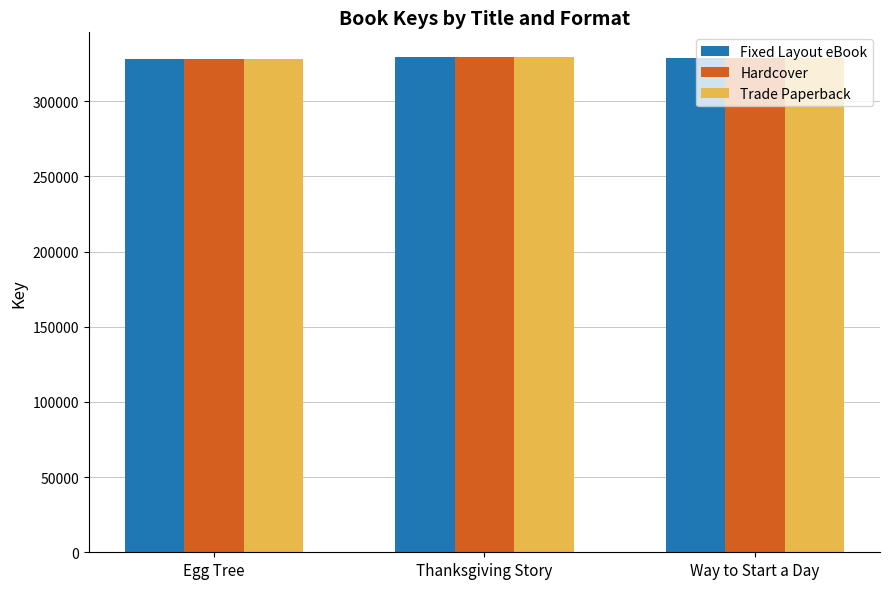

What is the average value of the Fixed Layout eBook series?

328793